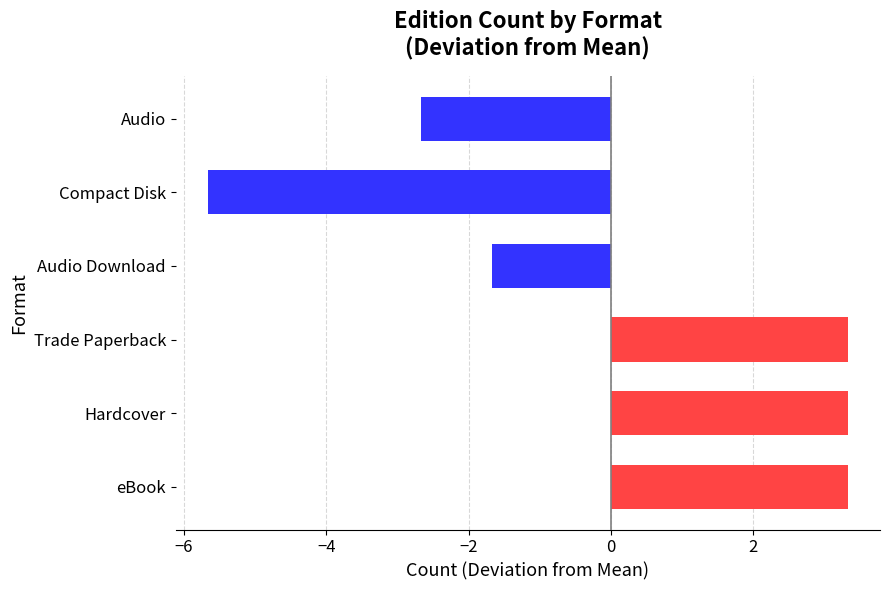

What is the sum of the values at Trade Paperback and Audio?

0.7